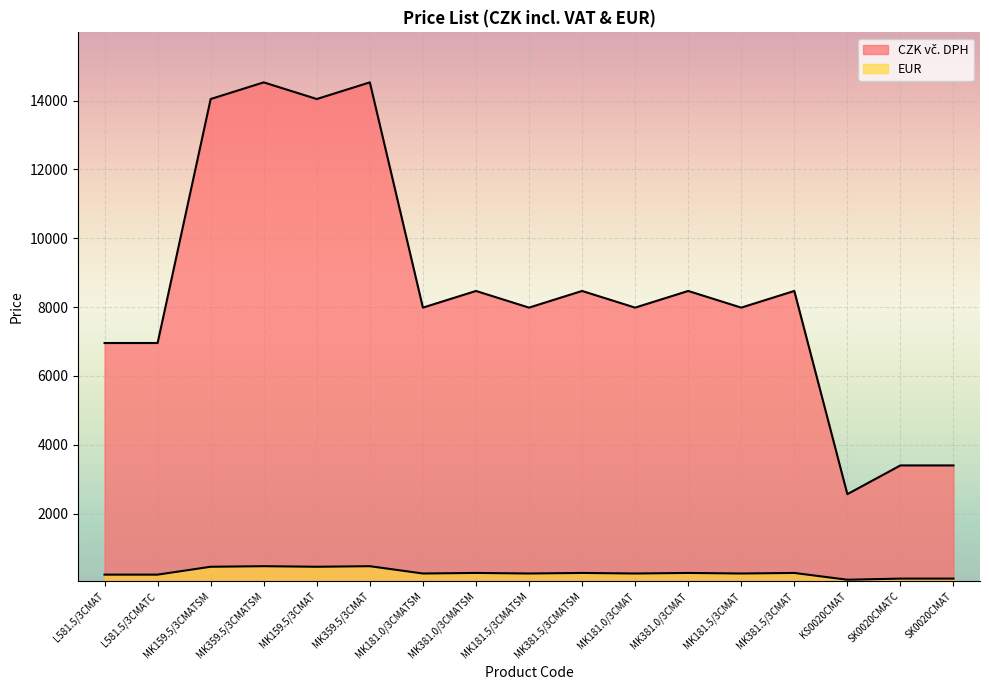

True or false: CZK vč. DPH and EUR cross at least once.

False